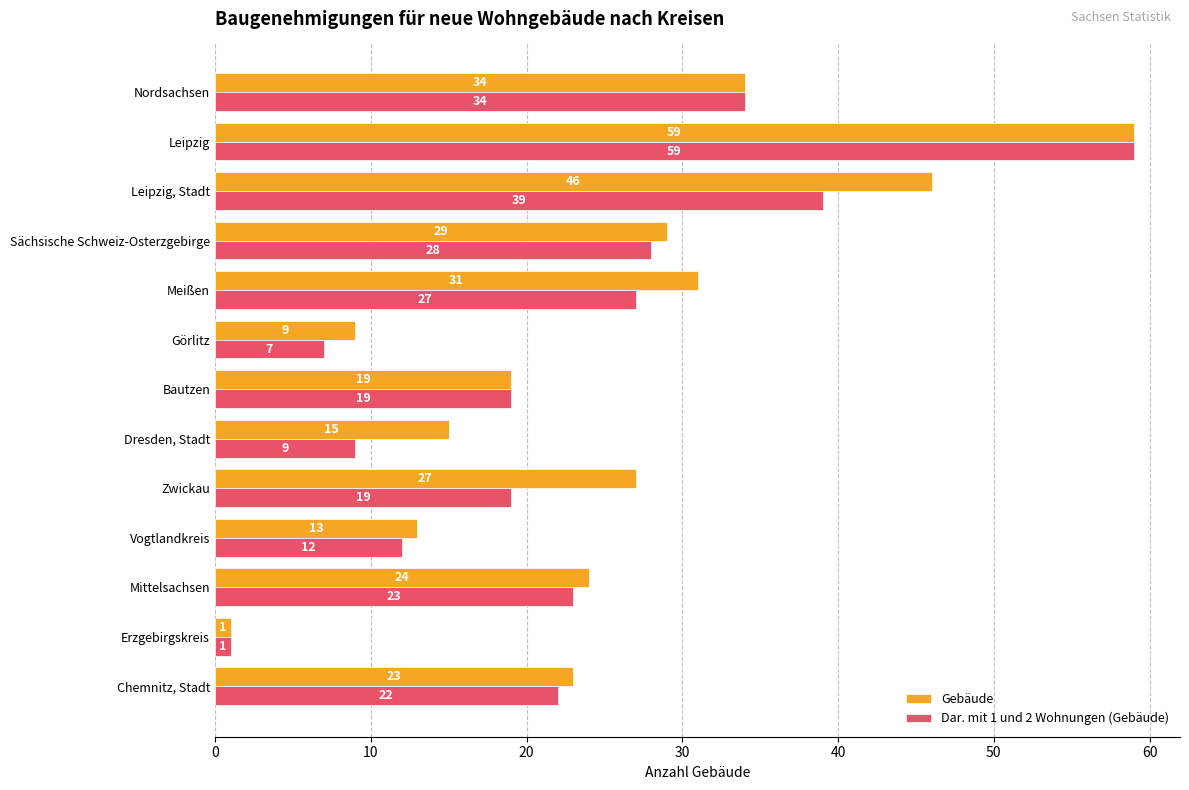

How many data points in Dar. mit 1 und 2 Wohnungen (Gebäude) are less than 22?

6